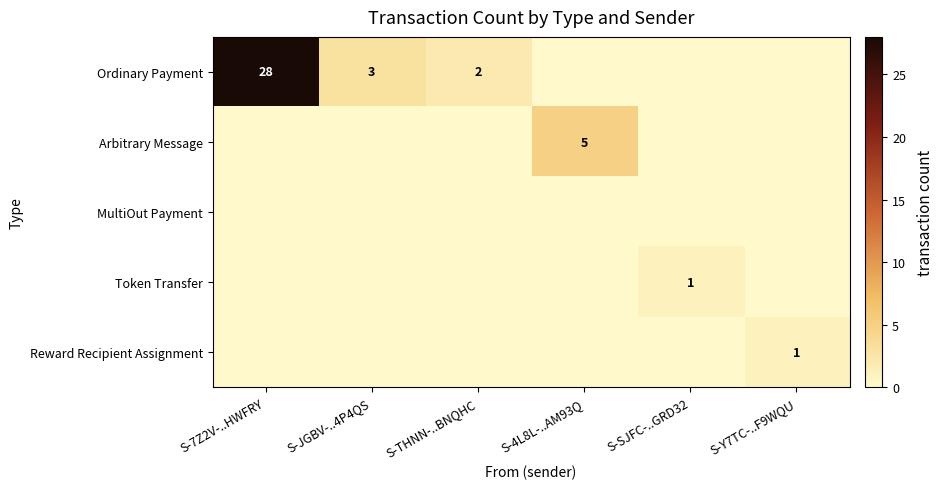

At which category does the chart reach its peak across all series?

S-7Z2V-..HWFRY